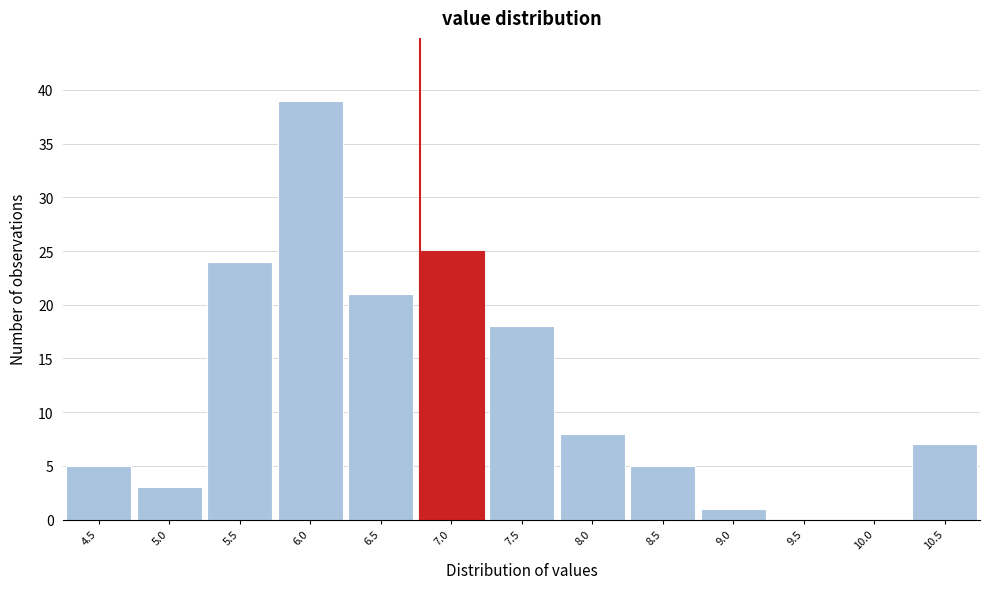

Reading right to left, what are all the values shown in this chart?

10.5=7	10.0=0	9.5=0	9.0=1	8.5=5	8.0=8	7.5=18	7.0=25	6.5=21	6.0=39	5.5=24	5.0=3	4.5=5